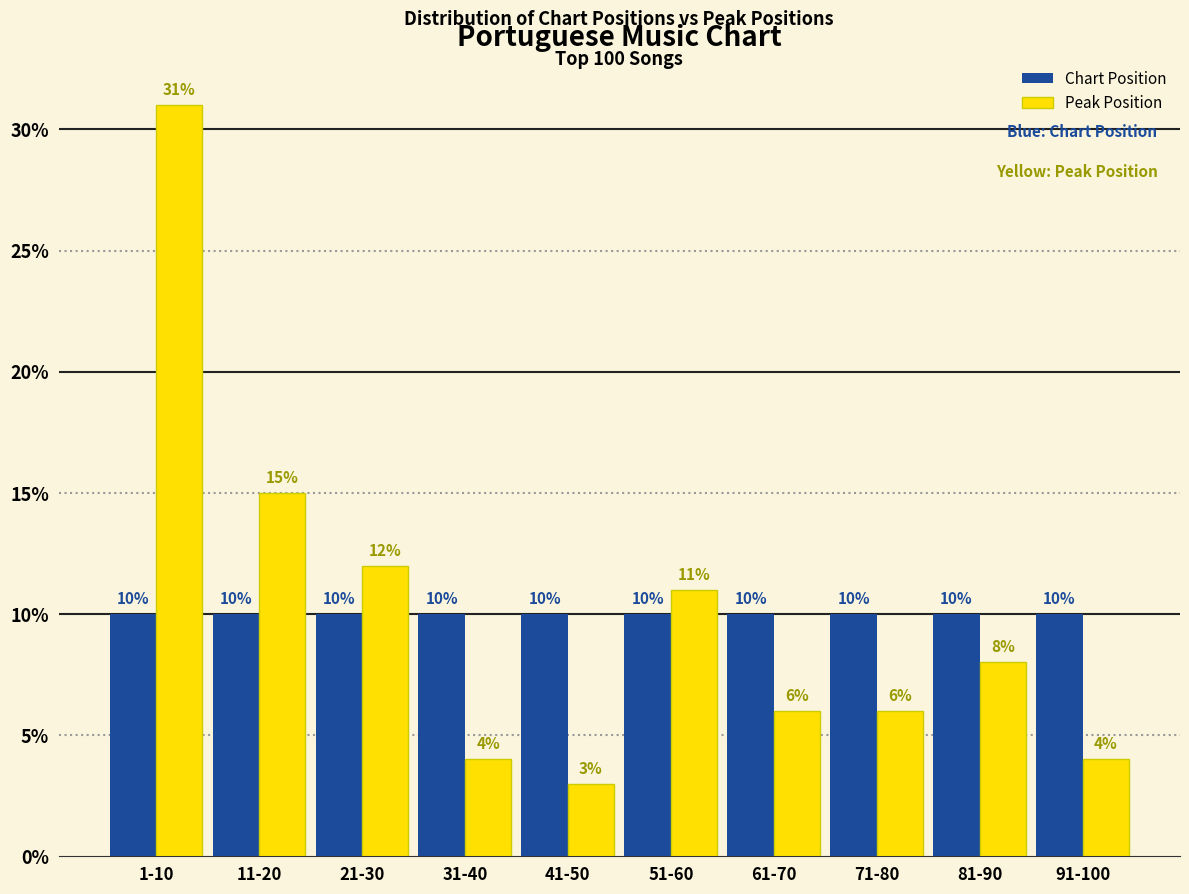

Reading left to right, list all the values displayed in this chart.

Chart Position: 1-10=10	11-20=10	21-30=10	31-40=10	41-50=10	51-60=10	61-70=10	71-80=10	81-90=10	91-100=10
Peak Position: 1-10=31	11-20=15	21-30=12	31-40=4	41-50=3	51-60=11	61-70=6	71-80=6	81-90=8	91-100=4